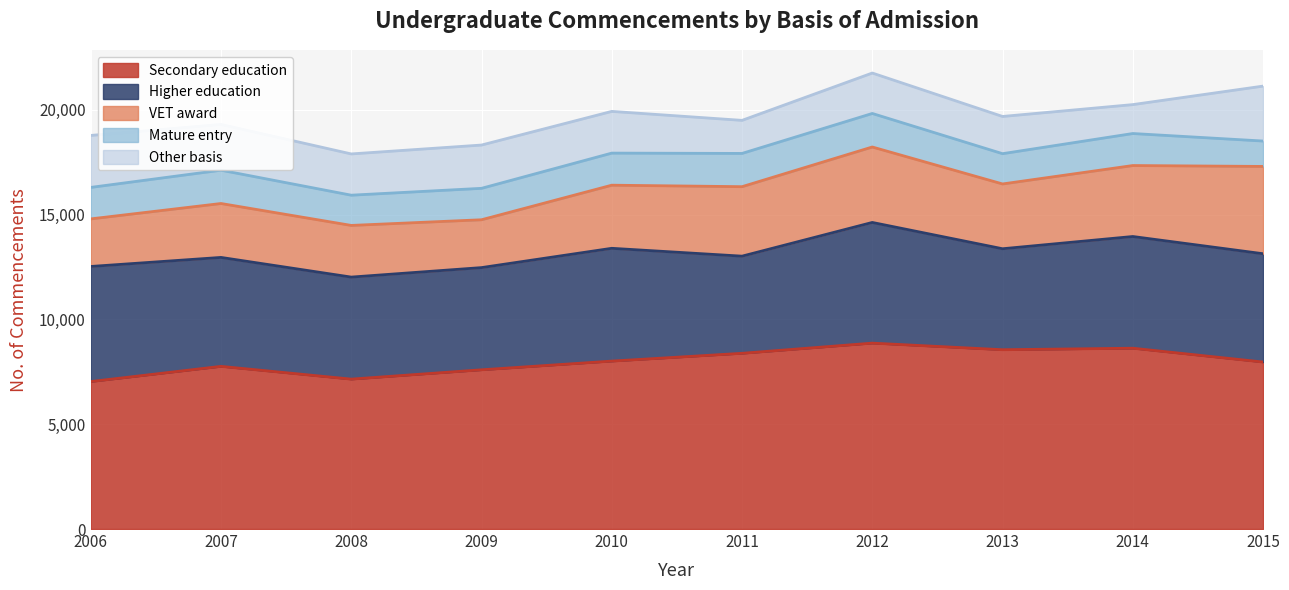

What is the sum of the Higher education values at 2011 and 2013?

9455